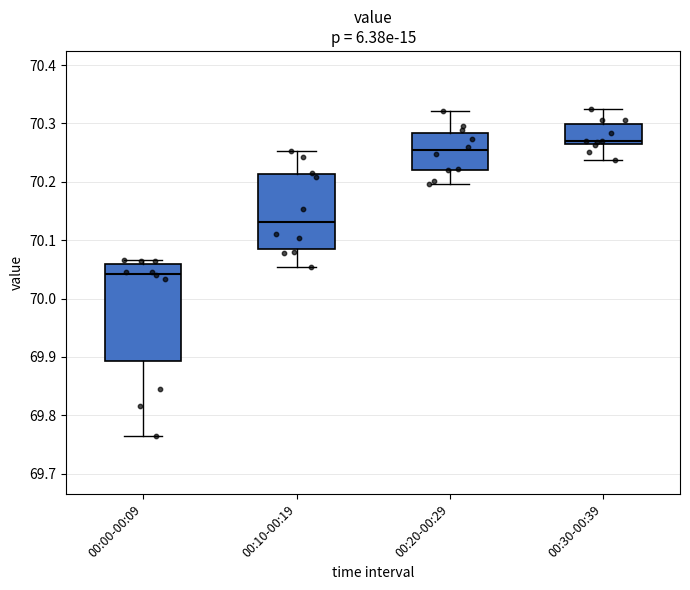

Which box's median line is the highest?

00:30-00:39